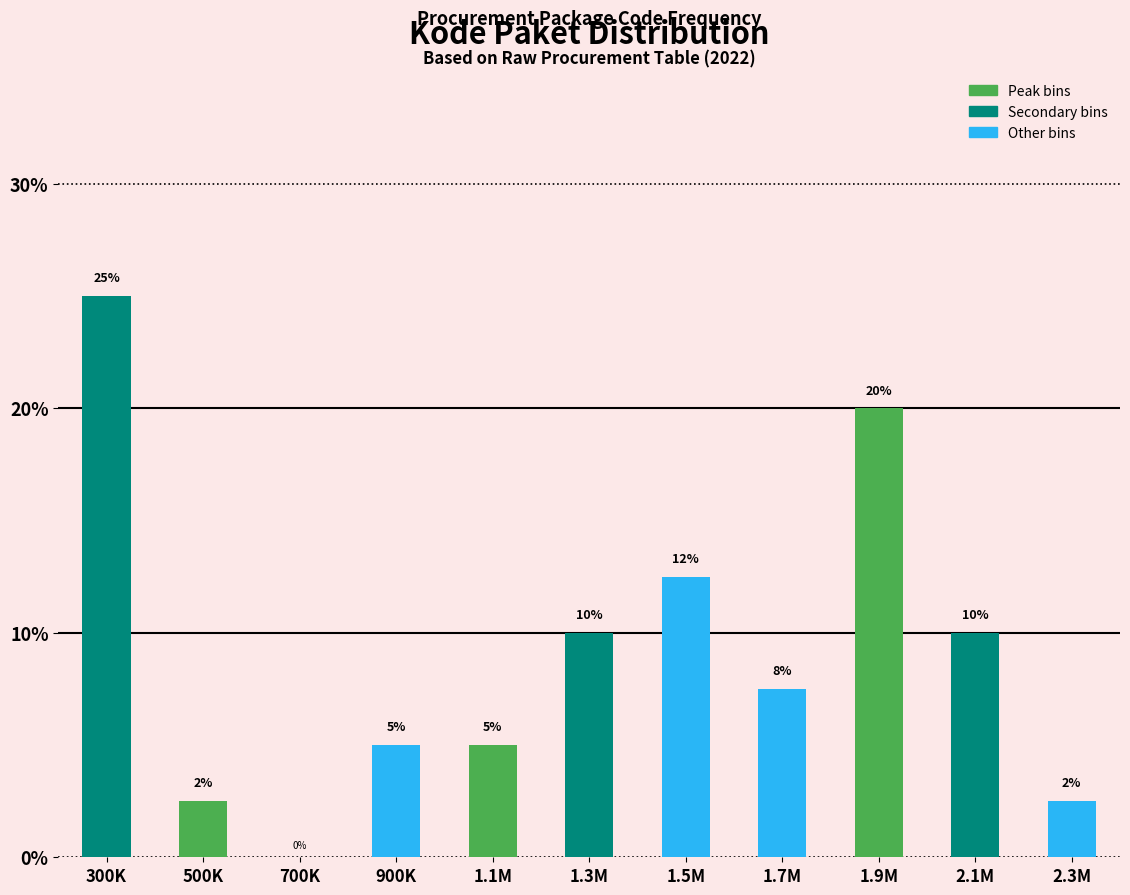

Is it true that the value at 300K is 25.0?

True